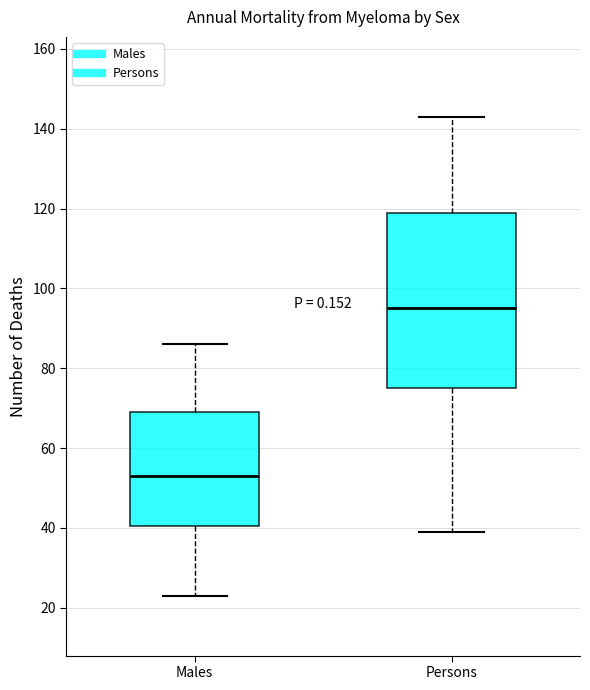

Where does the lower whisker of the box for Males end on the y-axis? The values are not printed on the chart, so give them approximately, as read against the axis.

24